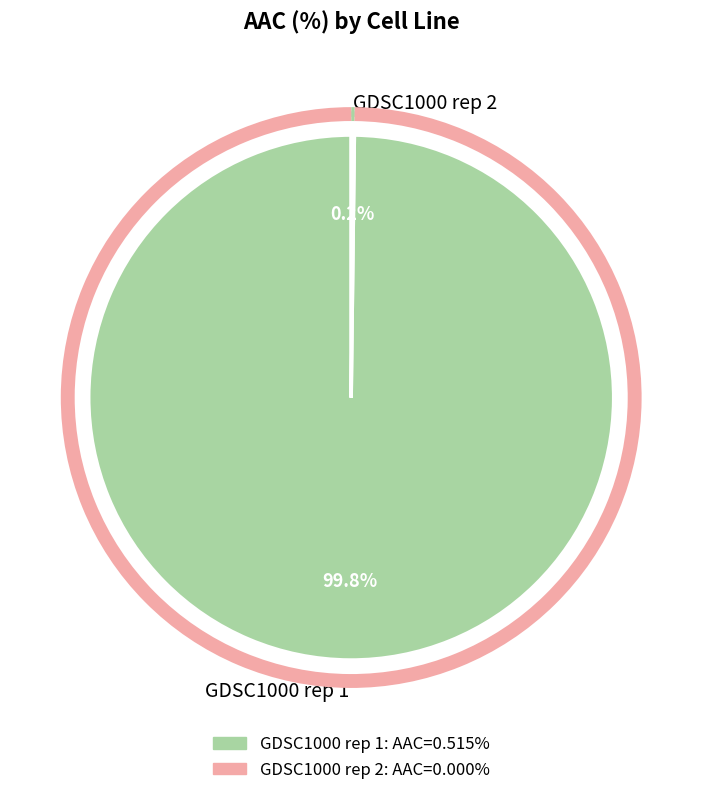

What is the largest slice in the pie chart?

GDSC1000 rep 1